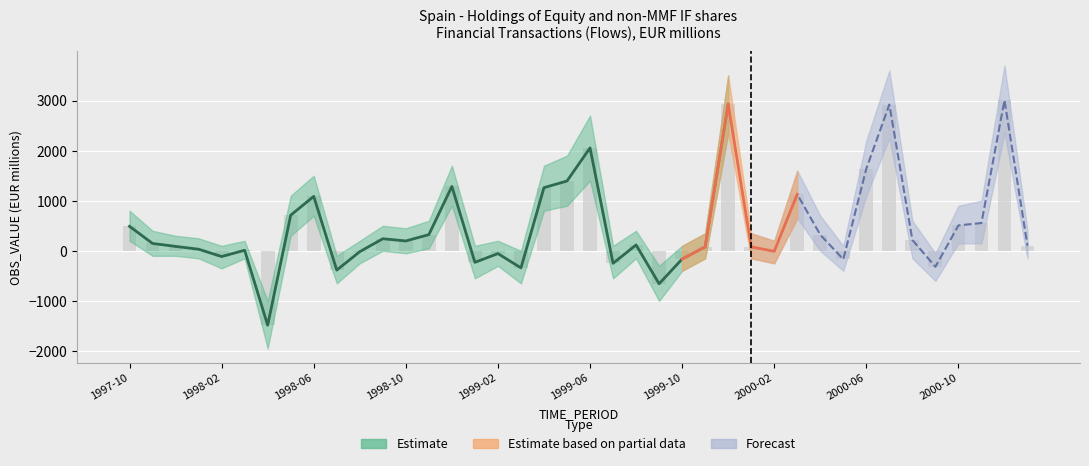

What is the value of the OBS_VALUE bar at the 5th from the left?

-114